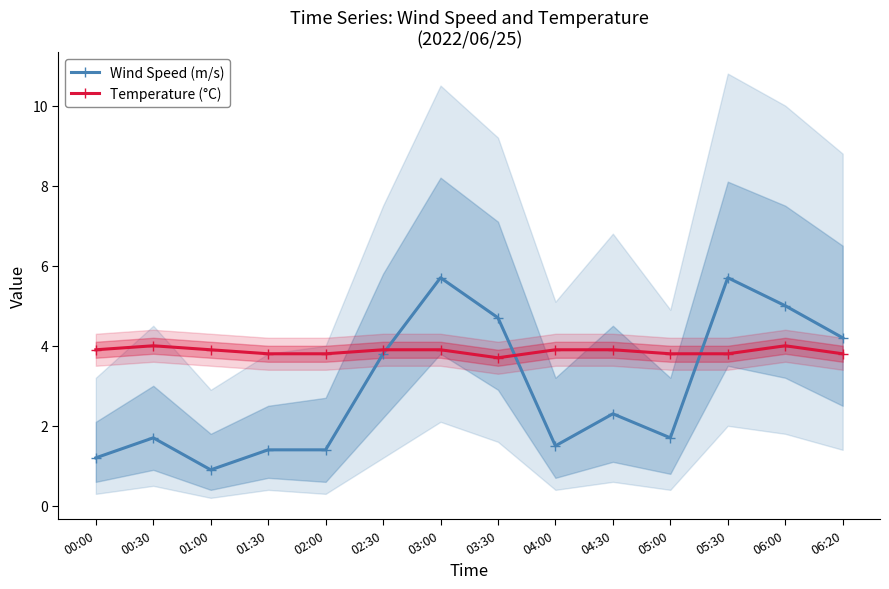

What is the greatest value displayed?

5.7